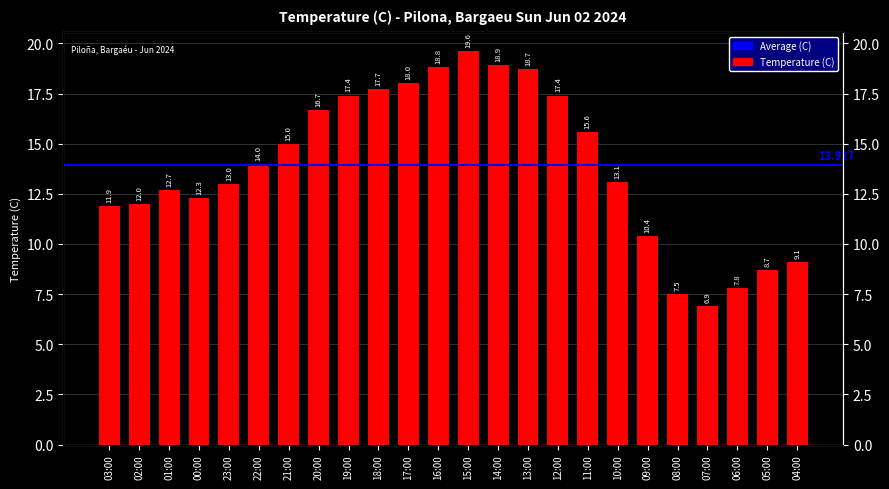

What is the difference between the maximum and minimum values?

12.7